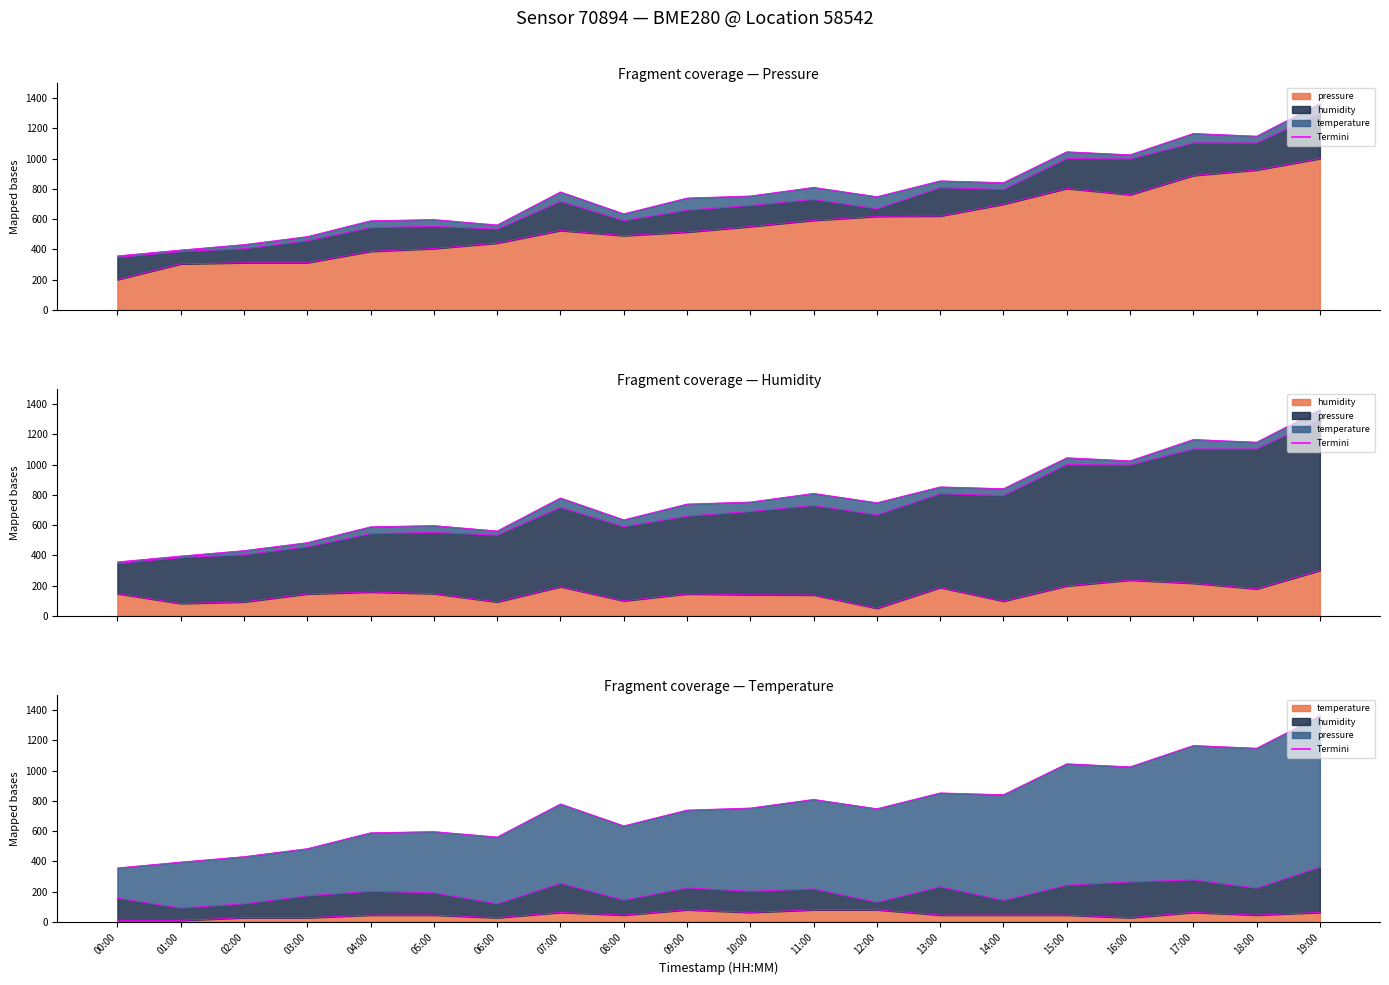

What is the sum of the pressure_top values at 18:00 and 10:00?

1901.2